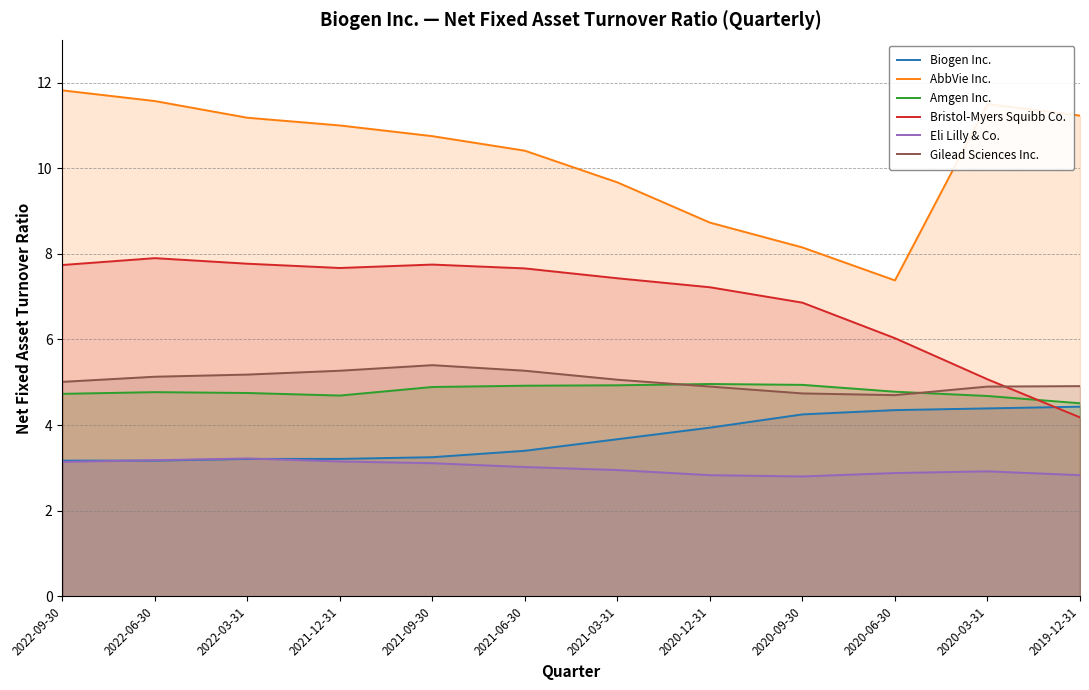

In Gilead Sciences Inc., how many points are lower than both neighbors (excluding endpoints)?

1